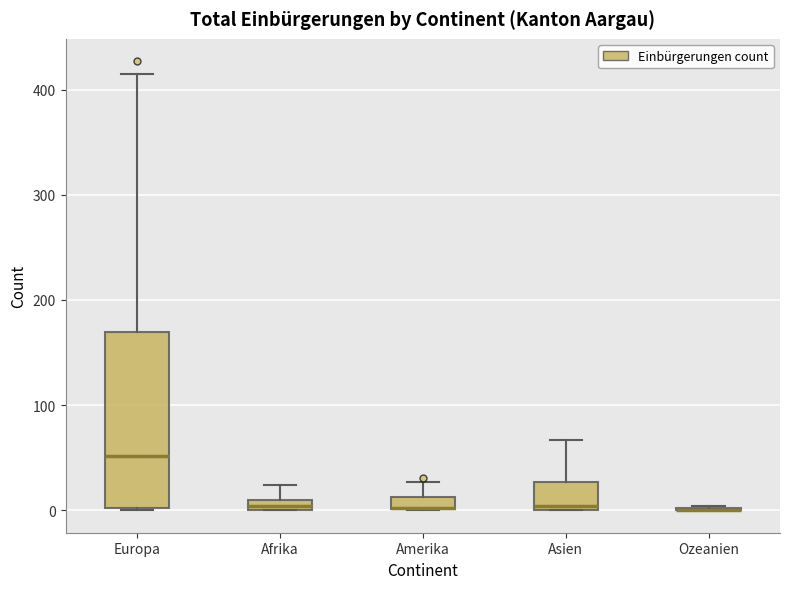

Where is the lower edge of the box for Europa on the y-axis? The values are not printed on the chart, so give them approximately, as read against the axis.

0